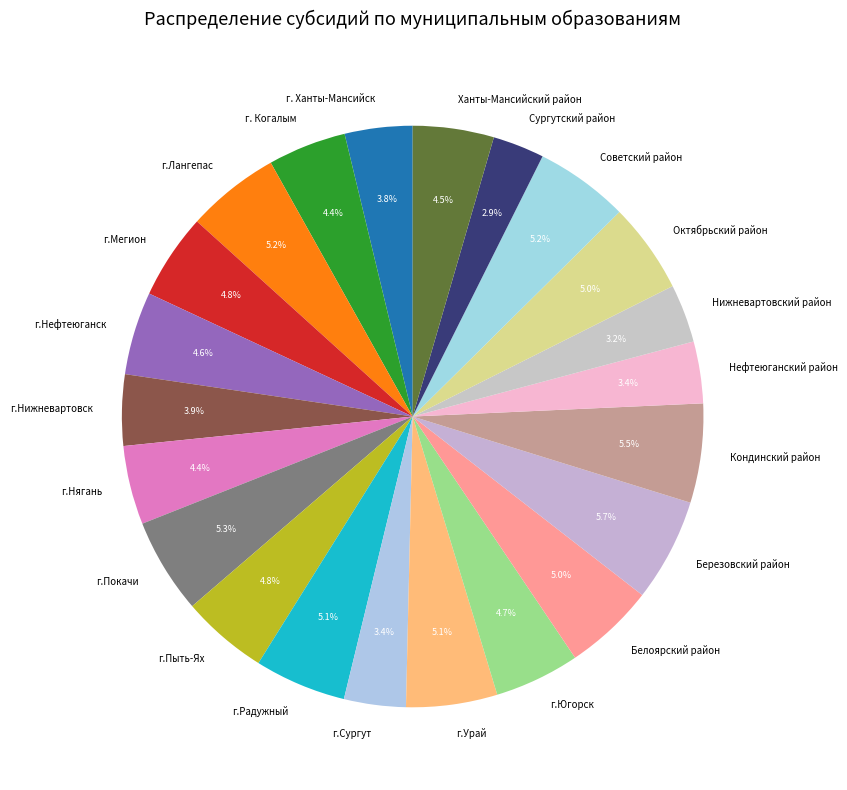

Count the number of slices in the pie.

22